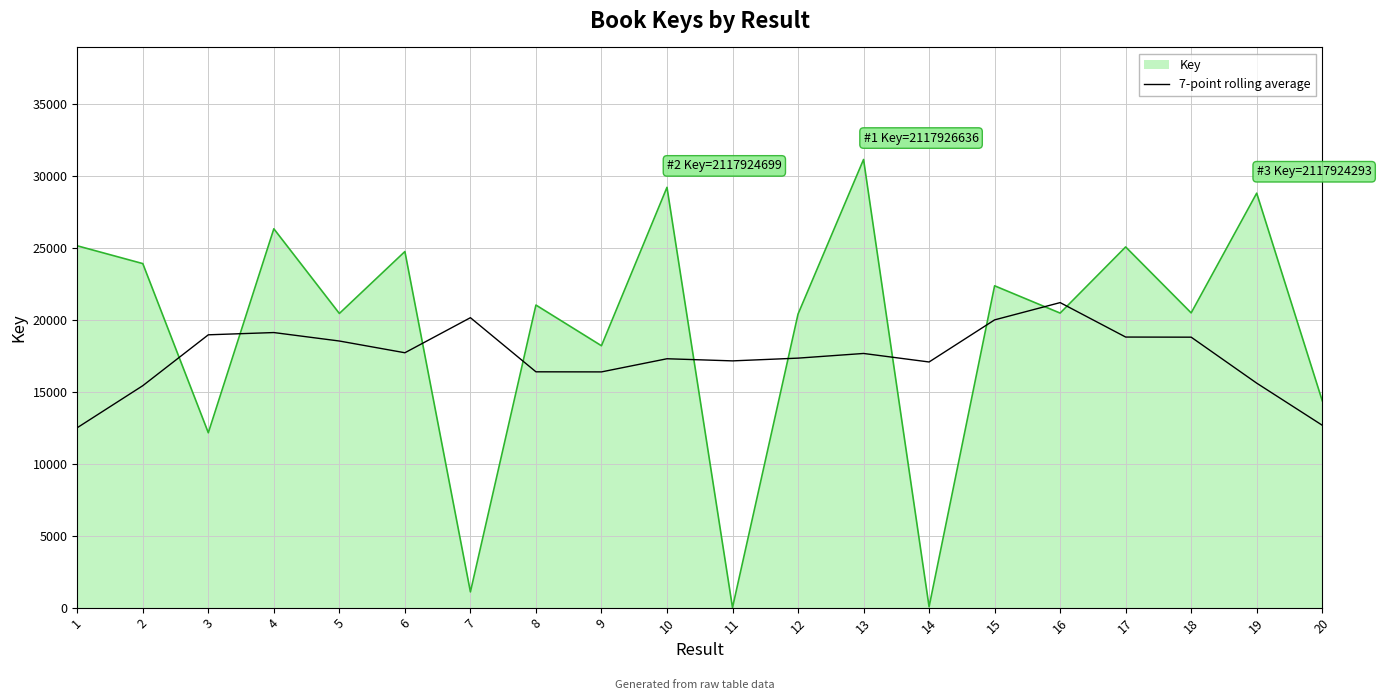

At which category does the chart reach its peak across all series?

13